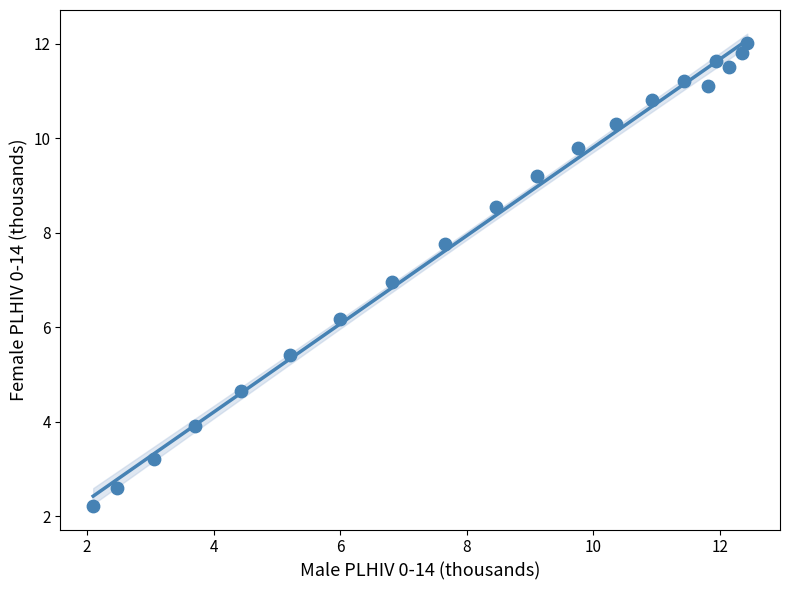

What is the range of Y values (max minus min)?

9.8